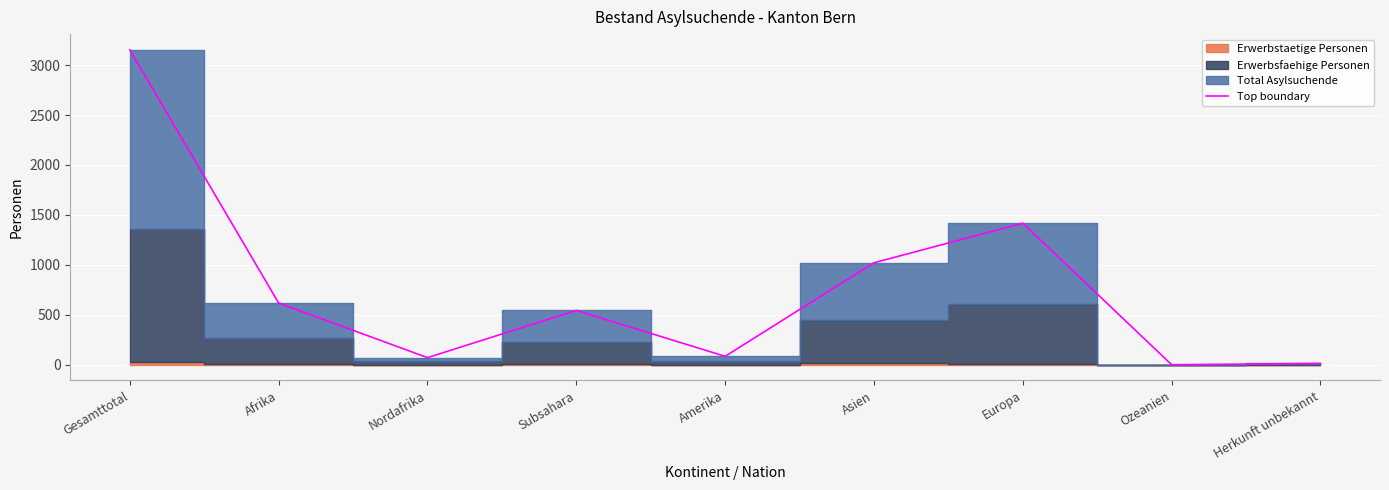

Reading left to right, extract all data points from this chart.

3153	618	71	544	84	1021	1417	0	13